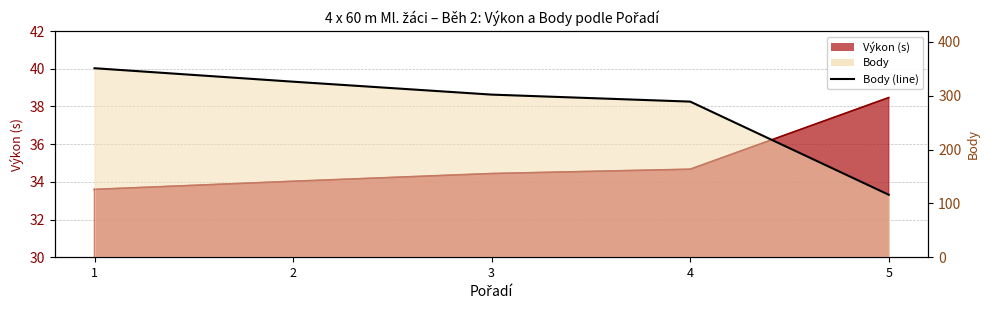

What is the difference between the values at 5 and 2?

210